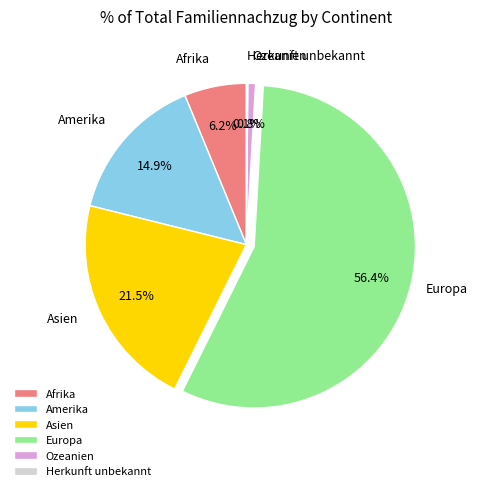

True or false: Afrika accounts for 6% of the total.

True